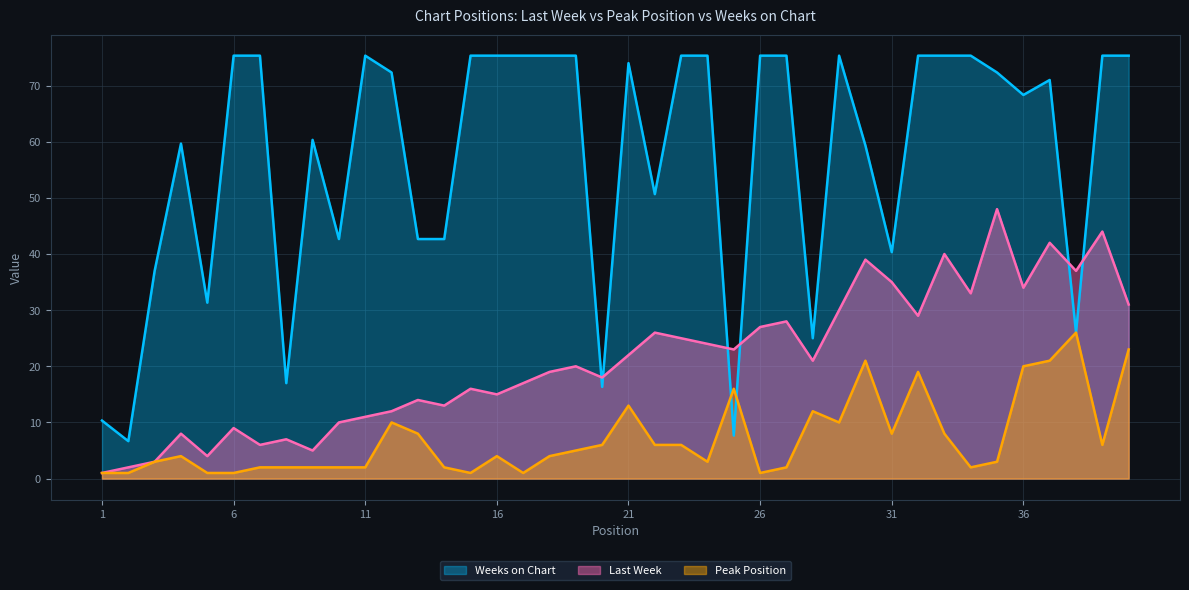

At which label does Last Week first exceed 21?

21